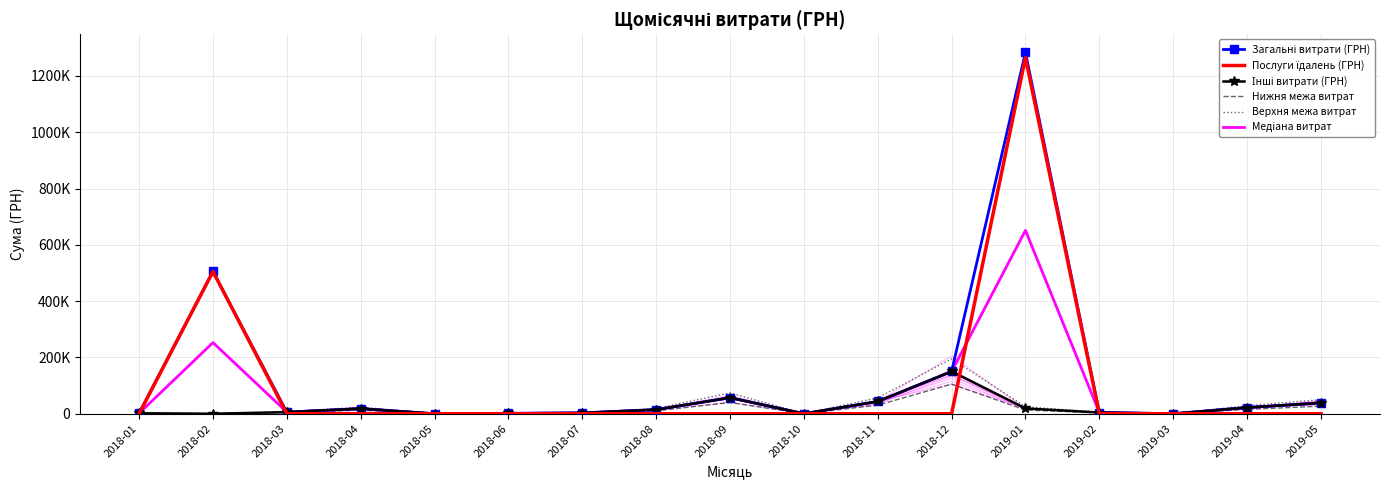

Reading left to right, extract all data points from this chart.

Загальні витрати (ГРН): 2018-01=1540.9	2018-02=505359.0	2018-03=5615.6	2018-04=18060.7	2018-05=0.0	2018-06=1320.0	2018-07=2850.0	2018-08=14515.0	2018-09=57000.0	2018-10=182.5	2018-11=43475.0	2018-12=150060.1	2019-01=1283846.9	2019-02=4306.9	2019-03=0.0	2019-04=21946.9	2019-05=38388.5
Послуги їдалень (ГРН): 2018-01=0.0	2018-02=505359.0	2018-03=0.0	2018-04=0.0	2018-05=0.0	2018-06=0.0	2018-07=0.0	2018-08=0.0	2018-09=0.0	2018-10=0.0	2018-11=0.0	2018-12=0.0	2019-01=1265019.8	2019-02=0.0	2019-03=0.0	2019-04=0.0	2019-05=0.0
Інші витрати (ГРН): 2018-01=1540.9	2018-02=0.0	2018-03=5615.6	2018-04=18060.7	2018-05=0.0	2018-06=1320.0	2018-07=2850.0	2018-08=14515.0	2018-09=57000.0	2018-10=182.5	2018-11=43475.0	2018-12=150060.1	2019-01=18827.2	2019-02=4306.9	2019-03=0.0	2019-04=21946.9	2019-05=38388.5
Нижня межа витрат: 2018-01=1078.6	2018-02=0.0	2018-03=3930.9	2018-04=12642.5	2018-05=0.0	2018-06=924.0	2018-07=1995.0	2018-08=10160.5	2018-09=39900.0	2018-10=127.8	2018-11=30432.5	2018-12=105042.0	2019-01=13179.0	2019-02=3014.8	2019-03=0.0	2019-04=15362.8	2019-05=26871.9
Верхня межа витрат: 2018-01=2003.2	2018-02=0.0	2018-03=7300.2	2018-04=23478.9	2018-05=0.0	2018-06=1716.0	2018-07=3705.0	2018-08=18869.5	2018-09=74100.0	2018-10=237.3	2018-11=56517.5	2018-12=195078.1	2019-01=24475.3	2019-02=5598.9	2019-03=0.0	2019-04=28530.9	2019-05=49905.0
Медіана витрат: 2018-01=1540.9	2018-02=252679.5	2018-03=5615.6	2018-04=18060.7	2018-05=0.0	2018-06=1320.0	2018-07=2850.0	2018-08=14515.0	2018-09=57000.0	2018-10=182.5	2018-11=43475.0	2018-12=150060.1	2019-01=651337.0	2019-02=4306.9	2019-03=0.0	2019-04=21946.9	2019-05=38388.5